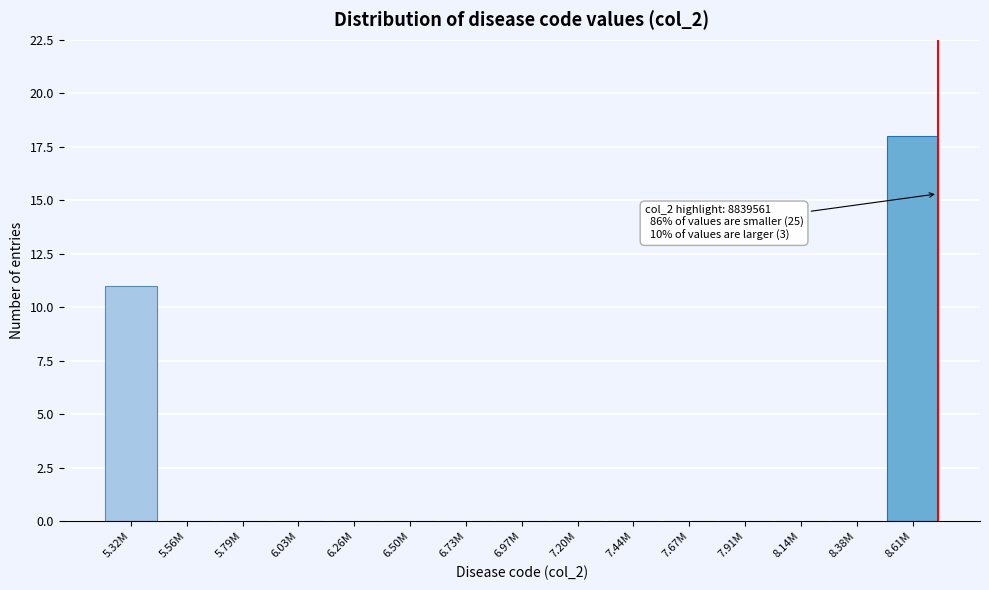

Reading right to left, what are all the values shown in this chart?

8.61M=18	8.38M=0	8.14M=0	7.91M=0	7.67M=0	7.44M=0	7.20M=0	6.97M=0	6.73M=0	6.50M=0	6.26M=0	6.03M=0	5.79M=0	5.56M=0	5.32M=11